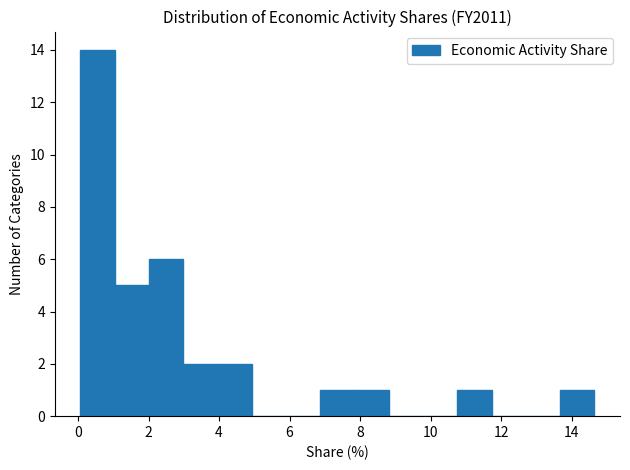

Reading left to right, list every bar in this chart as the range it spans on the x-axis followed by its height. Neither the bar edges nor the heights are printed on the chart, so give them approximately, as read against the axes.

0.0 to 1.0: 14
1.0 to 2.0: 5
2.0 to 3.0: 6
3.0 to 4.0: 2
4.0 to 5.0: 2
5.0 to 5.8: 0
5.8 to 6.8: 0
6.8 to 7.8: 1
7.8 to 8.8: 1
8.8 to 9.8: 0
9.8 to 10.8: 0
10.8 to 11.8: 1
11.8 to 12.6: 0
12.6 to 13.6: 0
13.6 to 14.6: 1